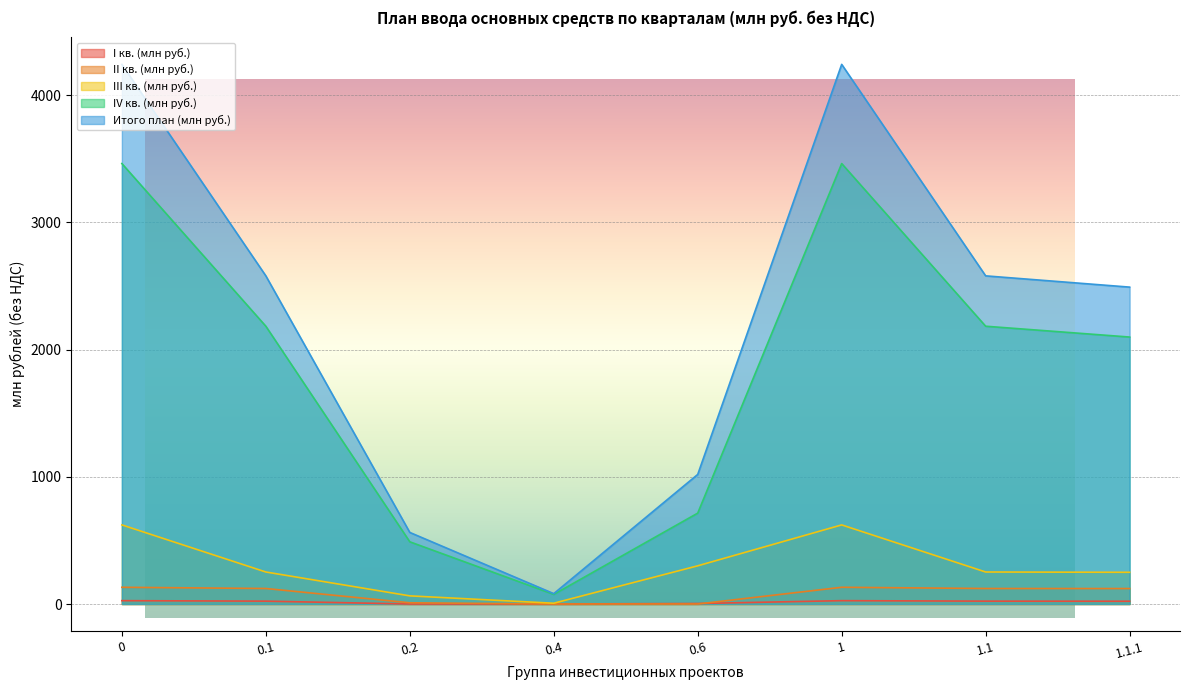

Rank the series by their maximum value, from lowest to highest.

I кв. (млн руб.), II кв. (млн руб.), III кв. (млн руб.), IV кв. (млн руб.), Итого план (млн руб.)